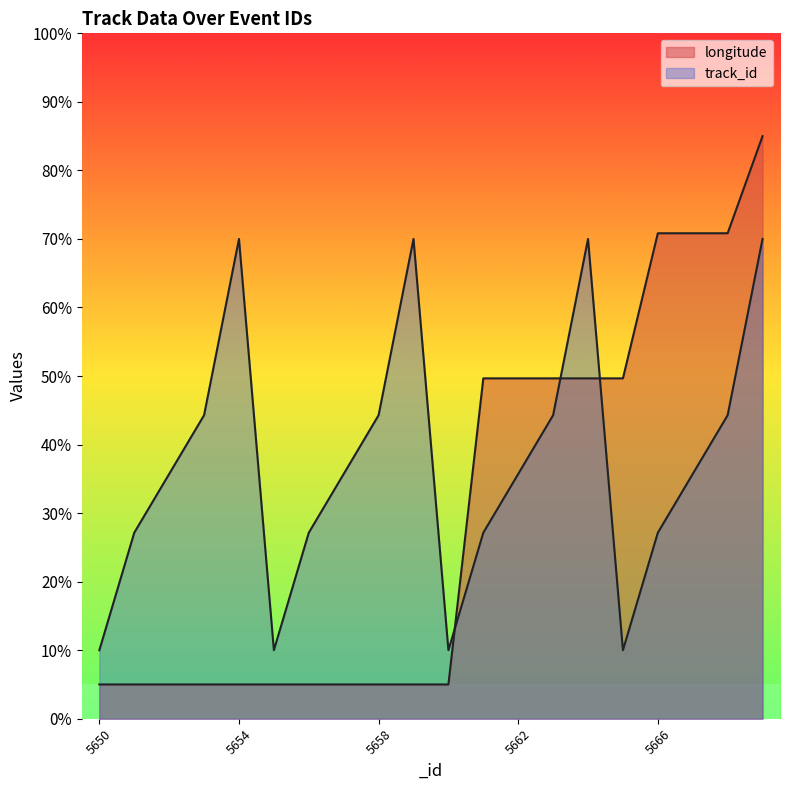

What value does the longitude series have at 5651?

5.0